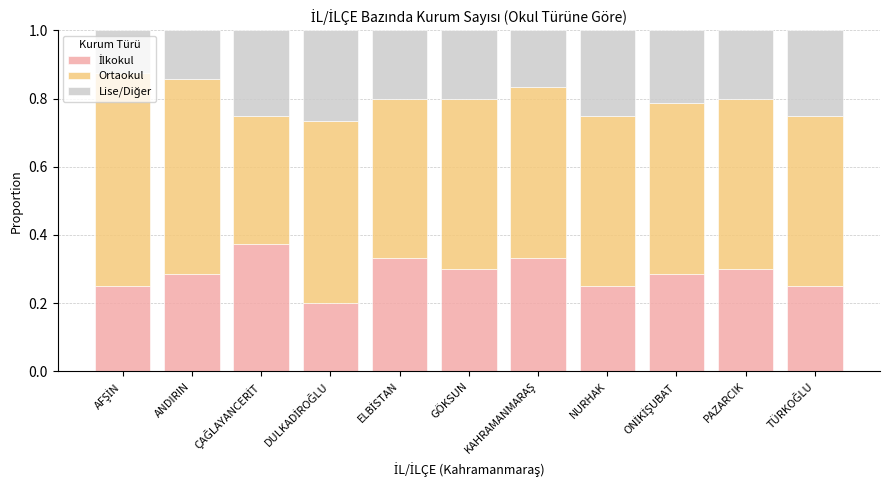

What is the sum of the Ortaokul values at KAHRAMANMARAŞ and PAZARCIK?

1.0